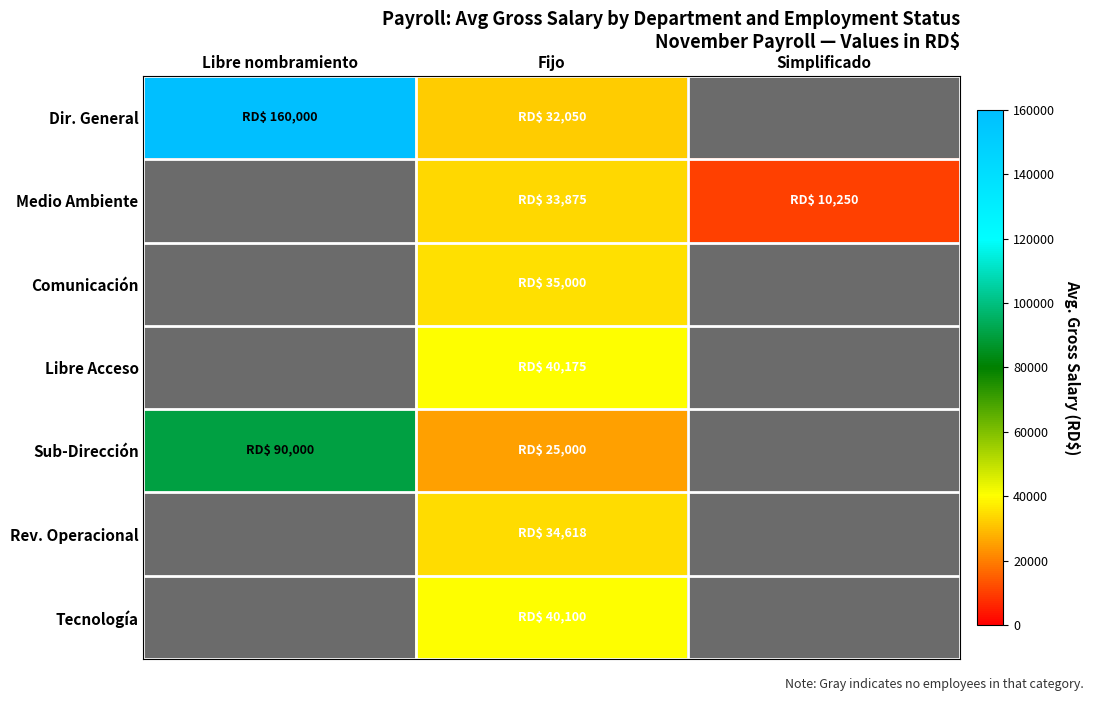

At which label does Dir. General reach its peak?

Libre nombramiento